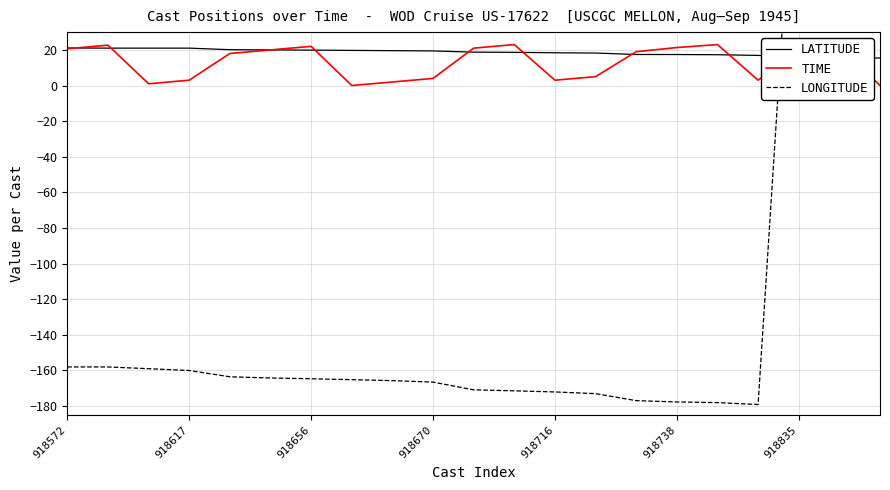

The value of TIME at 918835 is 20.0. True or false?

True